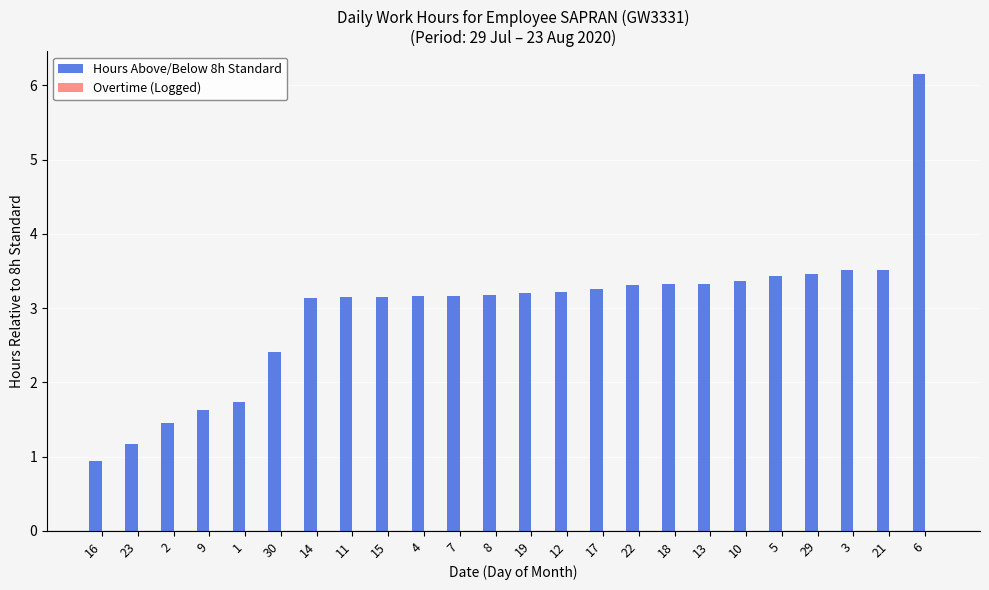

What is the sum of the values at 5 and 3?

6.9